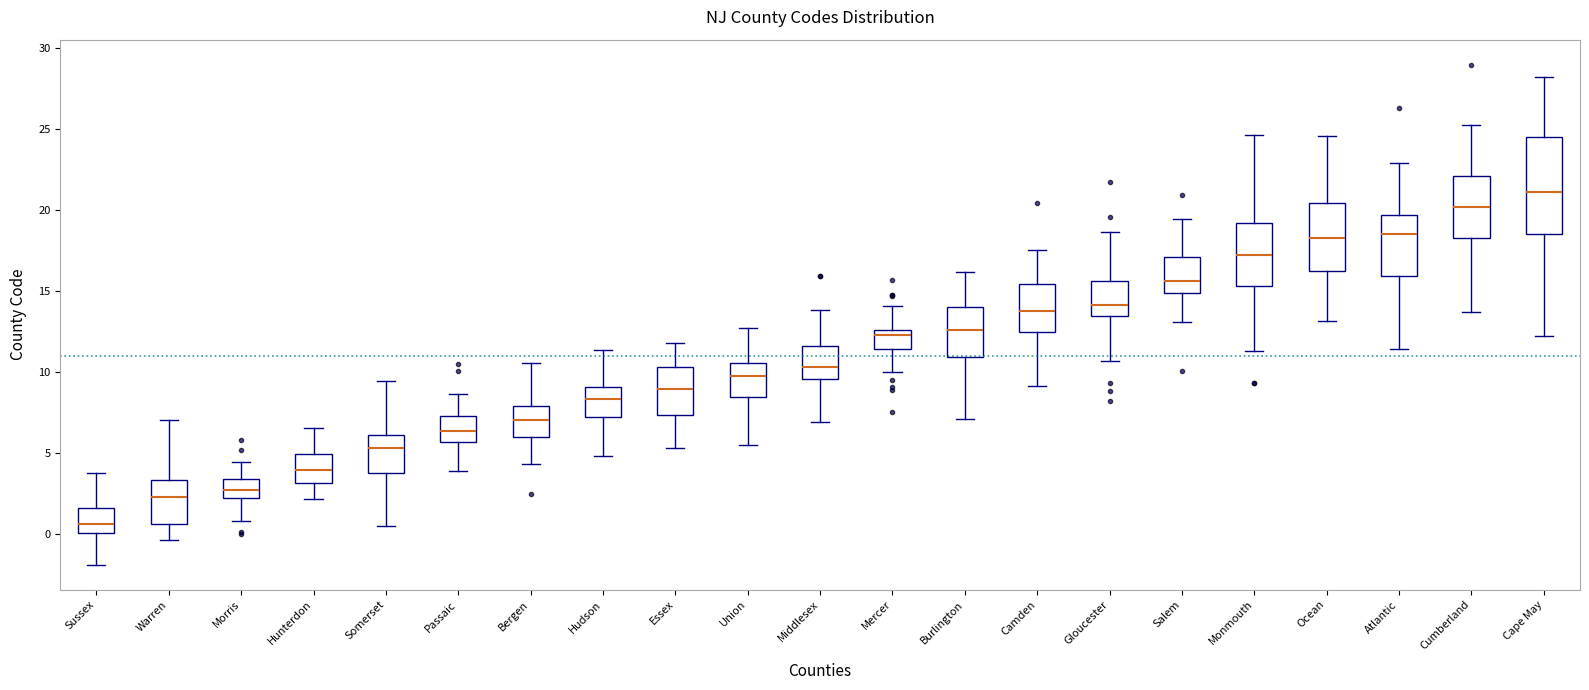

Where does the median line of the box for Bergen sit on the y-axis? The values are not printed on the chart, so give them approximately, as read against the axis.

7.0